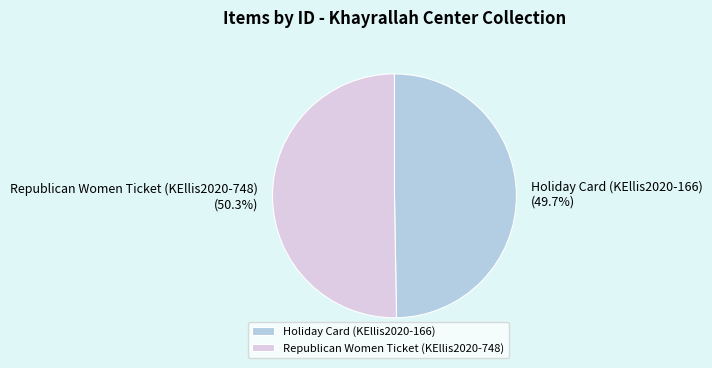

Approximately how many times larger is the value at Republican Women Ticket (KEllis2020-748) compared to Holiday Card (KEllis2020-166)?

1.0